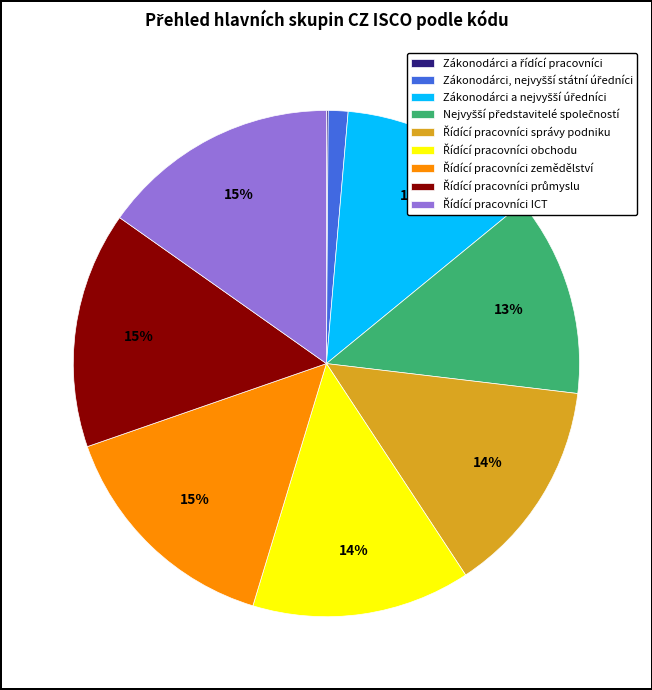

To the nearest percent, what is the difference between the largest and smallest slice percentages?

15%